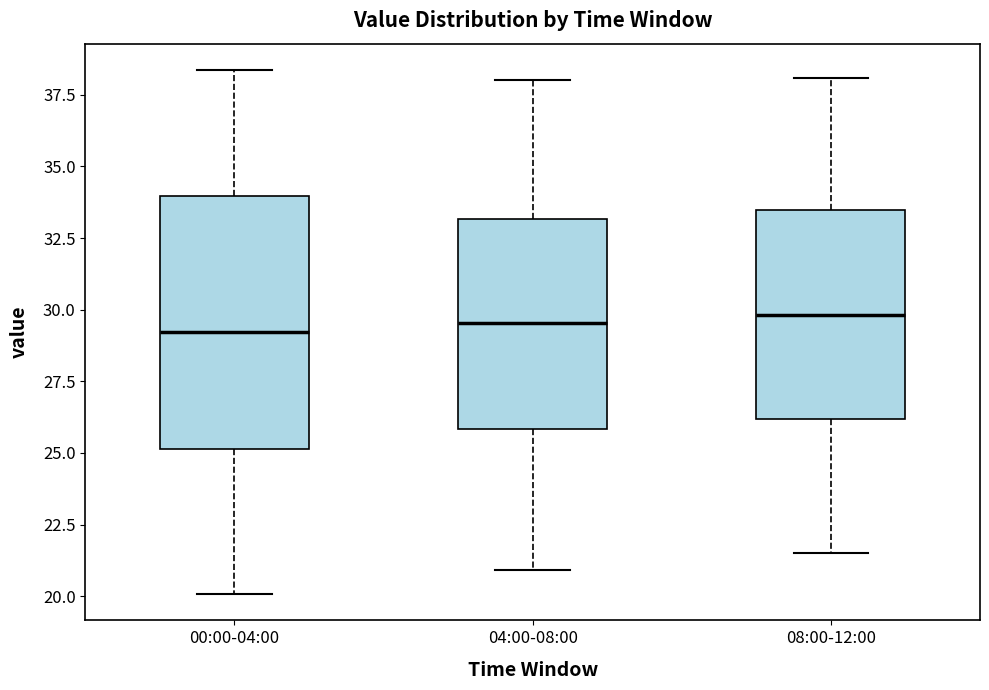

Which box is the tallest, from its lower edge to its upper edge?

00:00-04:00